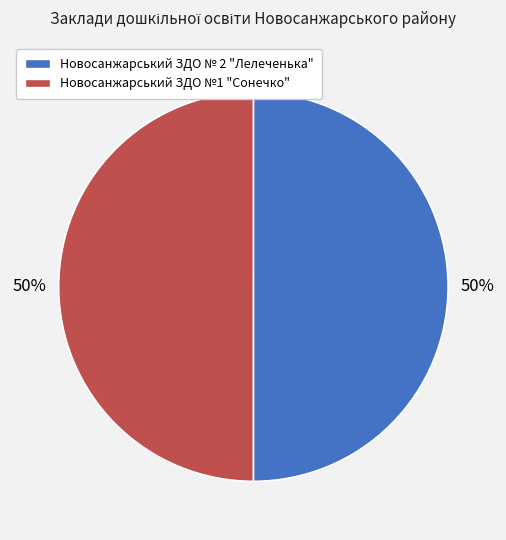

To the nearest percent, what percentage of the pie is Новосанжарський ЗДО №1 "Сонечко"?

50%